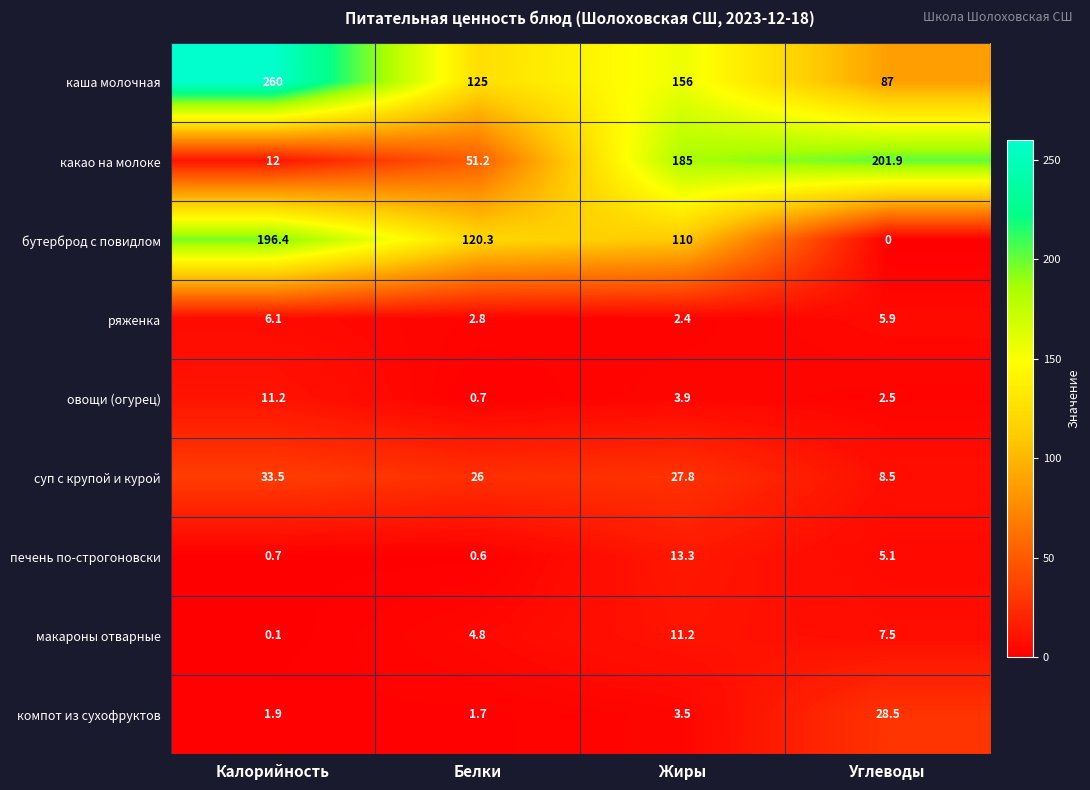

Rank the series at Углеводы from highest to lowest value.

какао на молоке, каша молочная, компот из сухофруктов, суп с крупой и курой, макароны отварные, ряженка, печень по-строгоновски, овощи (огурец), бутерброд с повидлом